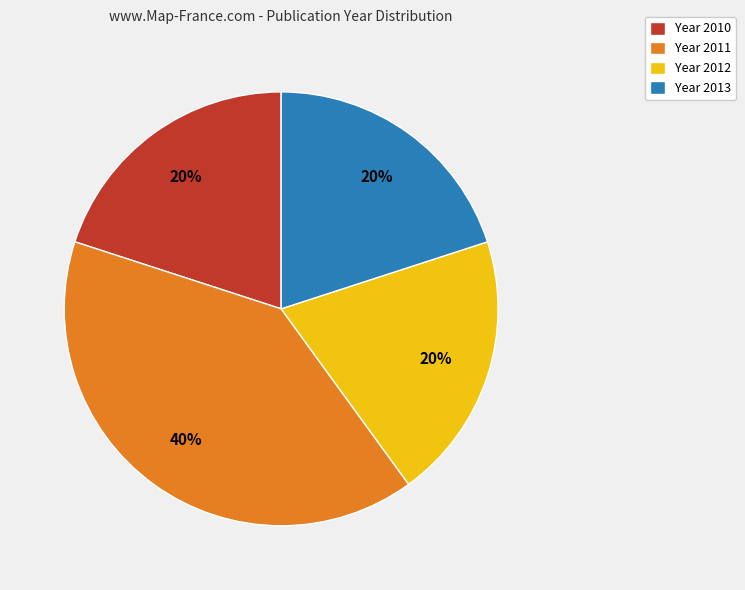

Approximately how many times larger is the value at Year 2012 compared to Year 2013?

1.0